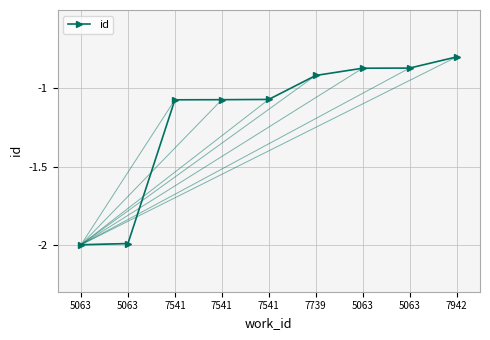

What is the minimum value shown in the chart?

-2.0